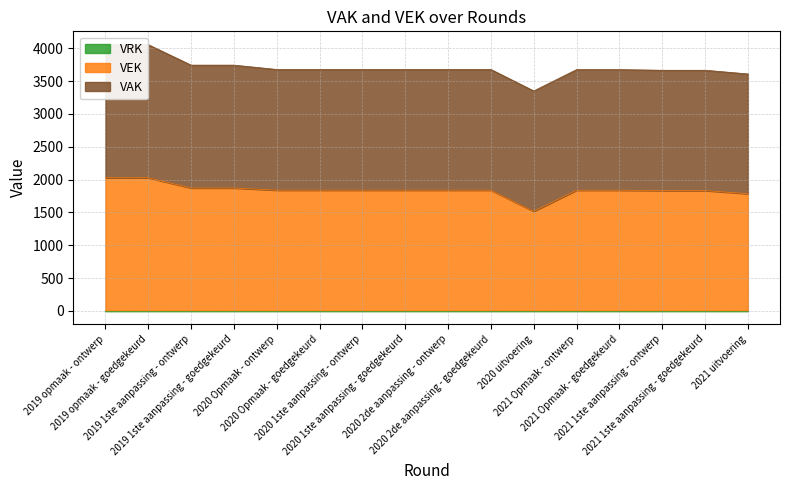

True or false: VRK and VAK cross at least once.

False